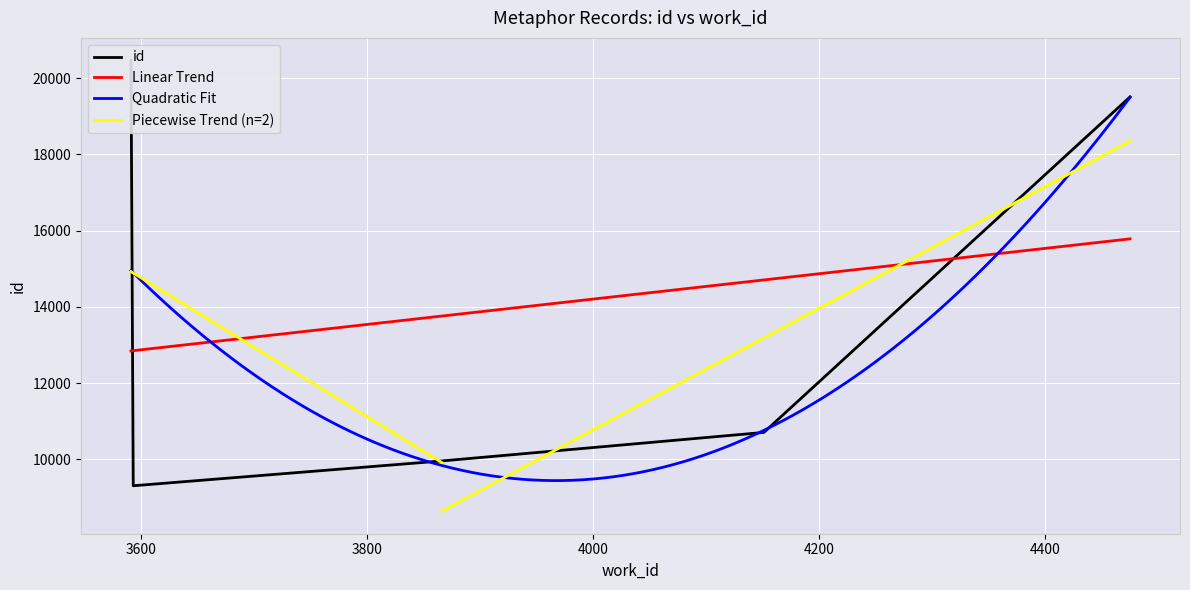

Which has a higher value, 3593 or 4475?

4475